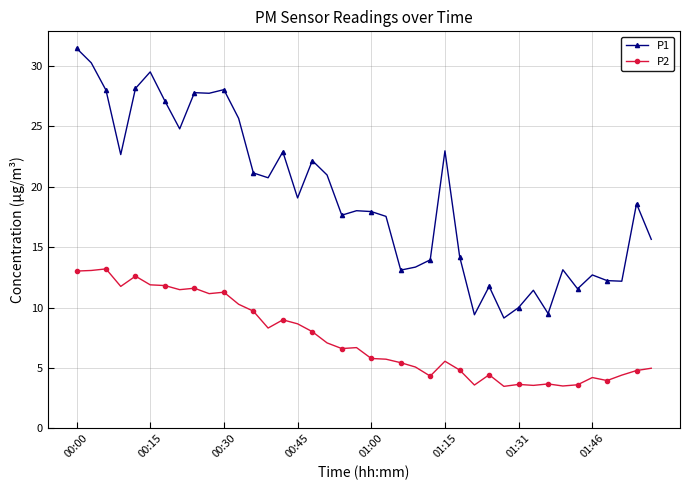

List the series in order of their peak value, highest first.

P1, P2